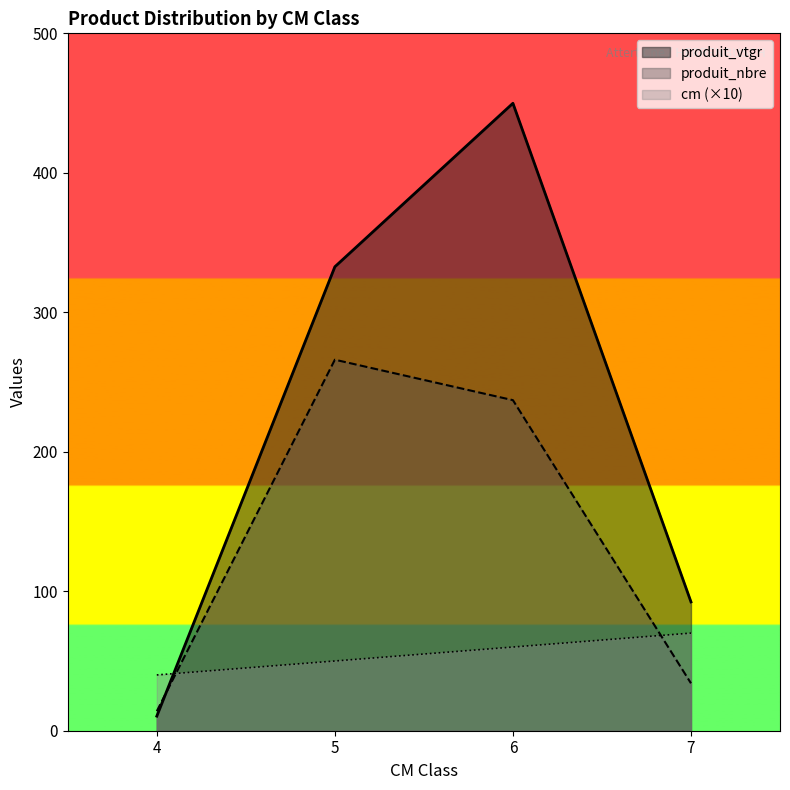

Which category has the highest value across all series?

6